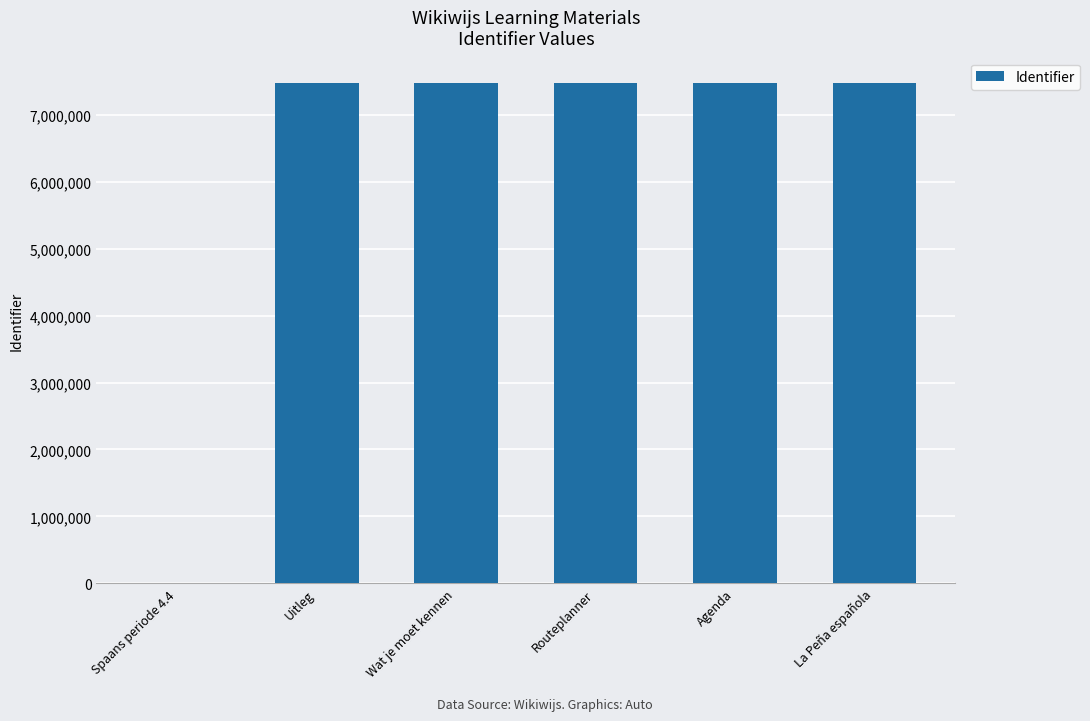

What is the average value?

6236172